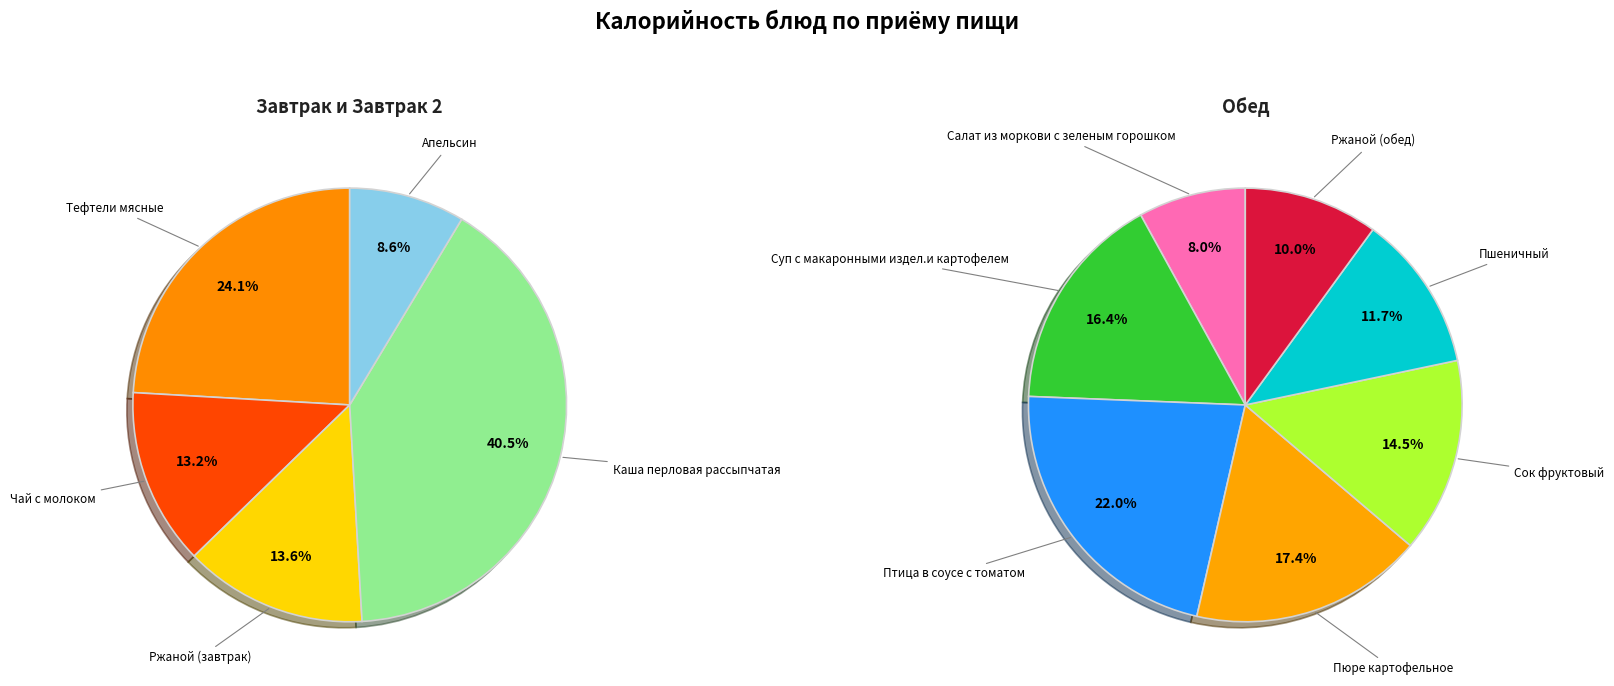

Does Каша перловая рассыпчатая account for over 50% of the chart?

No